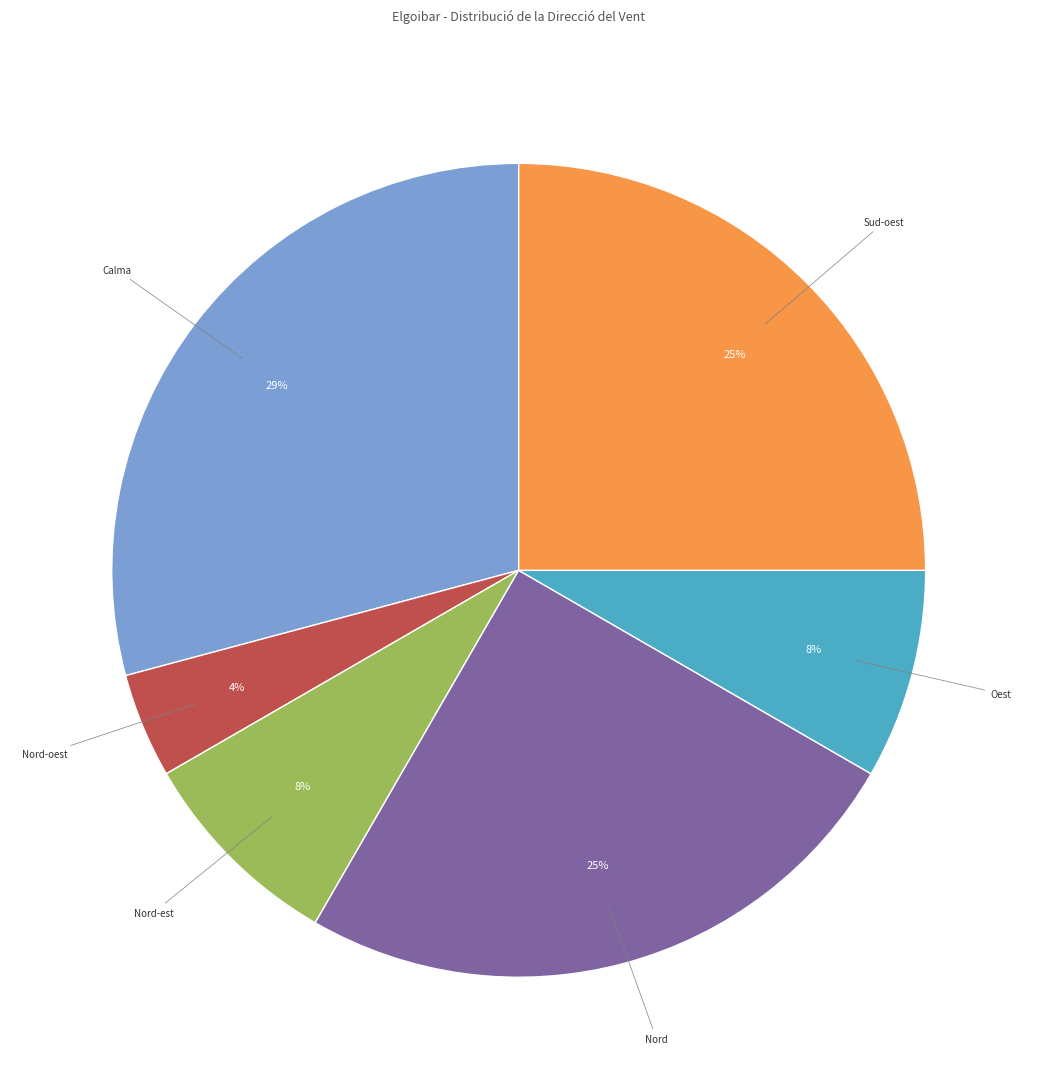

Does Sud-oest represent more than half of the total?

No